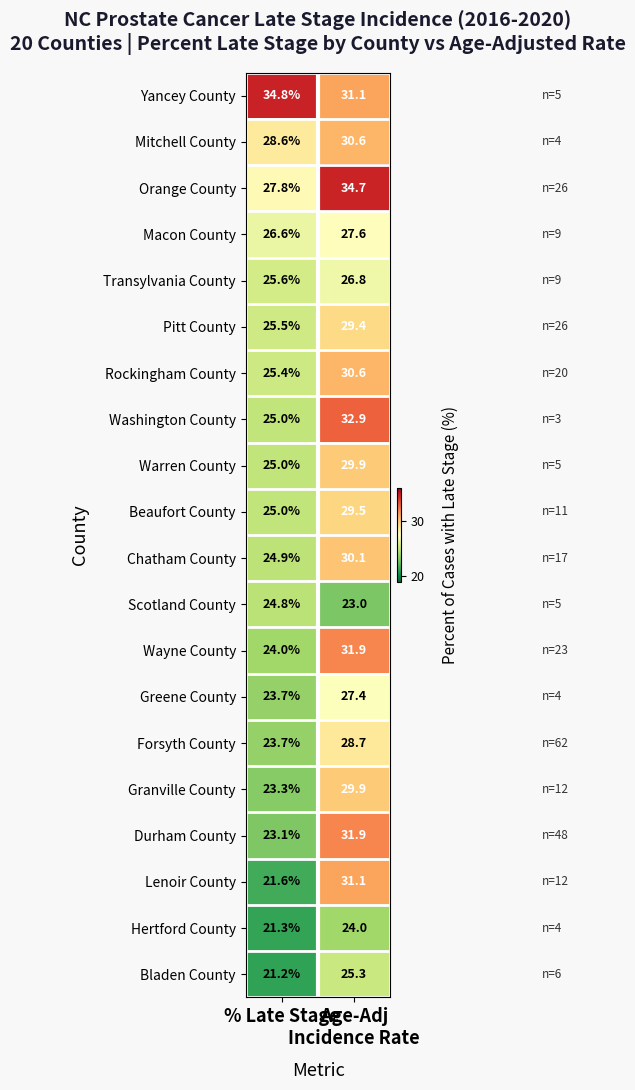

What is the minimum value shown in the chart?

21.2